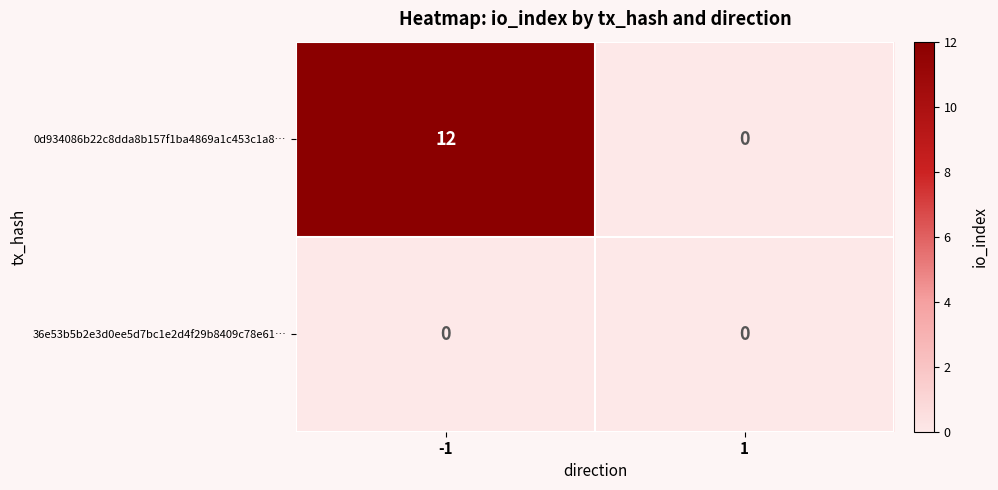

What is the sum of the 0d934086b22c8dda8b157f1ba4869a1c453c1a8… values at 1 and -1?

12